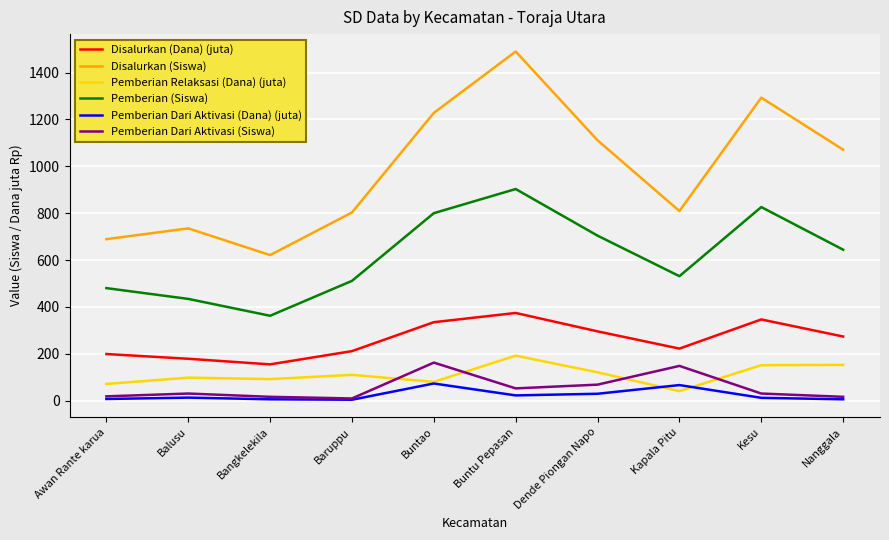

Between Awan Rante karua and Buntu Pepasan, which series saw the biggest shift?

Disalurkan (Siswa)